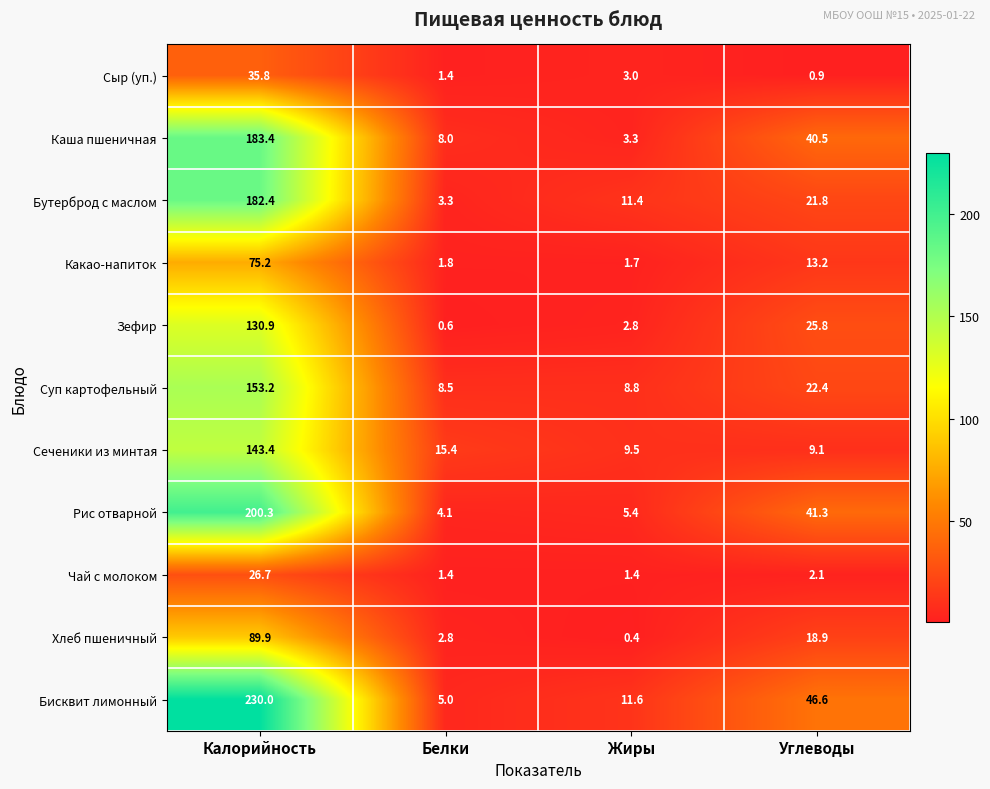

What is the approximate value of Бисквит лимонный at Белки?

5.0